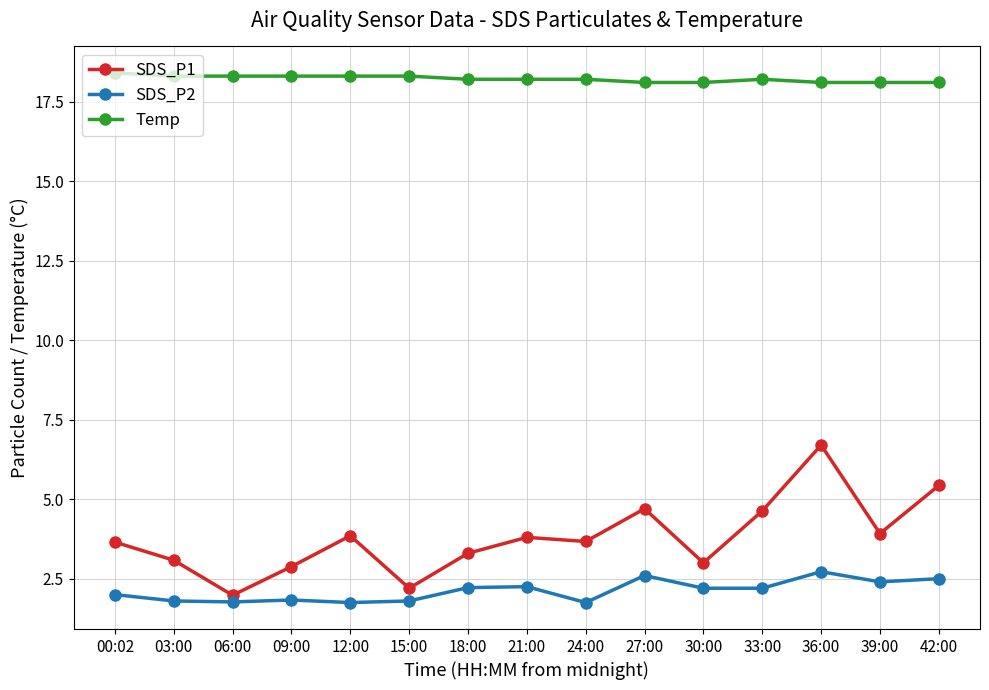

True or false: SDS_P2 has a value of 1.8 at 03:00.

True